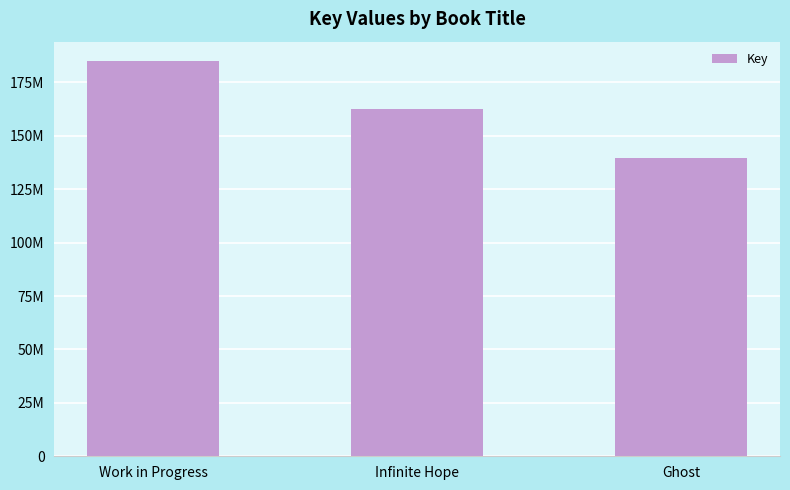

Are the bars horizontal?

No